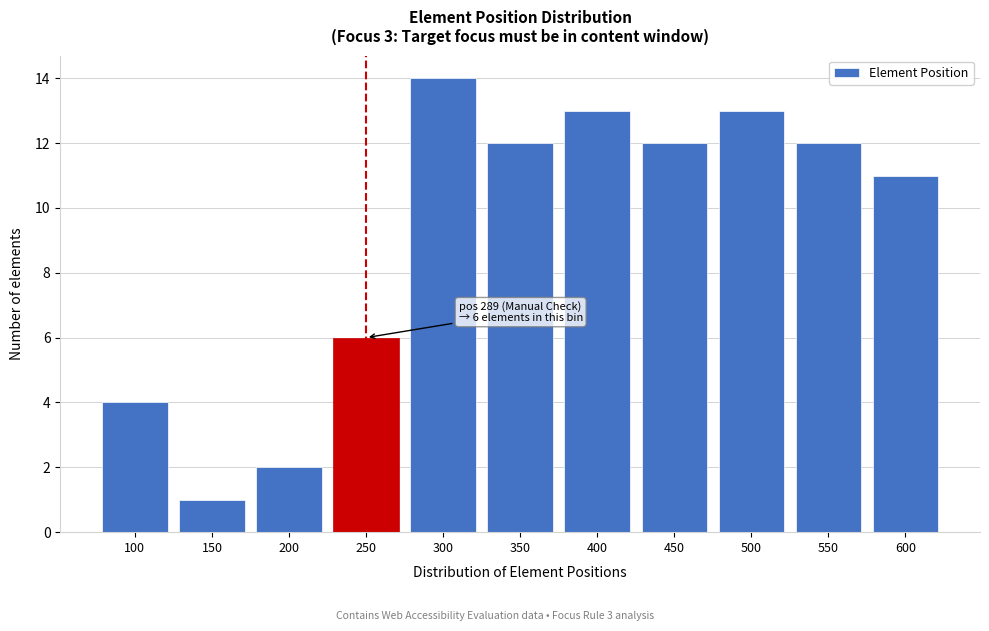

Reading left to right, list all the values displayed in this chart.

100=4	150=1	200=2	250=6	300=14	350=12	400=13	450=12	500=13	550=12	600=11